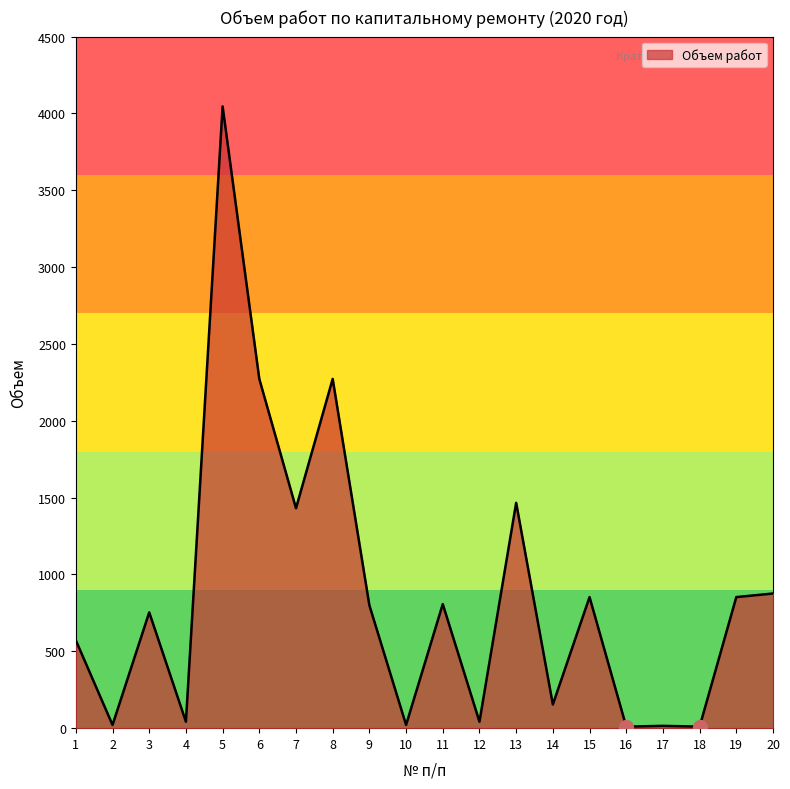

Approximately how many times larger is the value at 1 compared to 6?

0.3